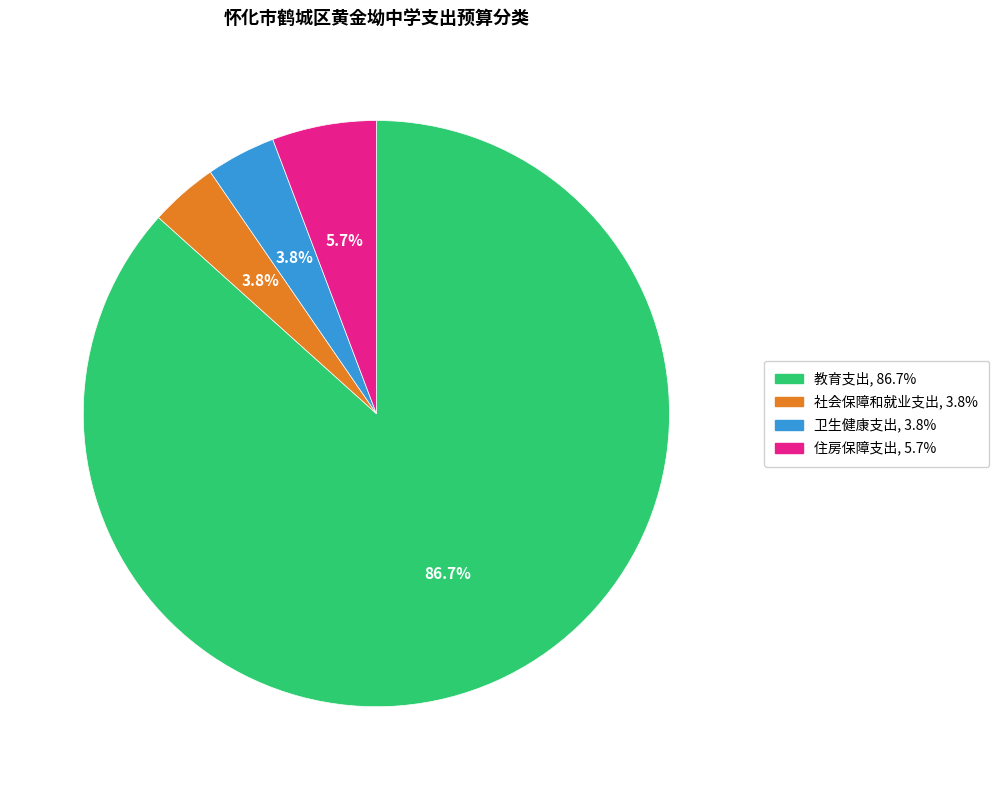

Between 住房保障支出 and 社会保障和就业支出, which is larger?

住房保障支出